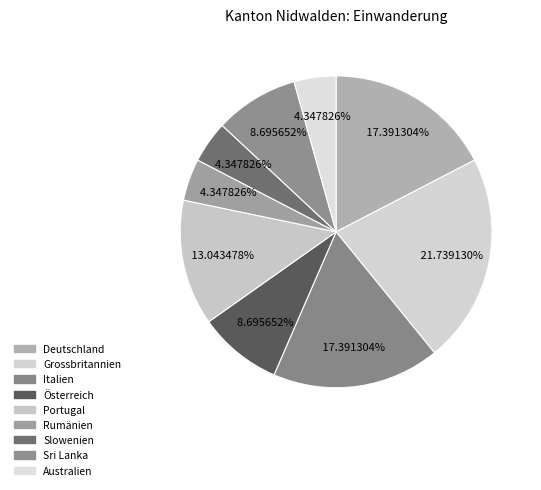

How many segments does this pie chart have?

9